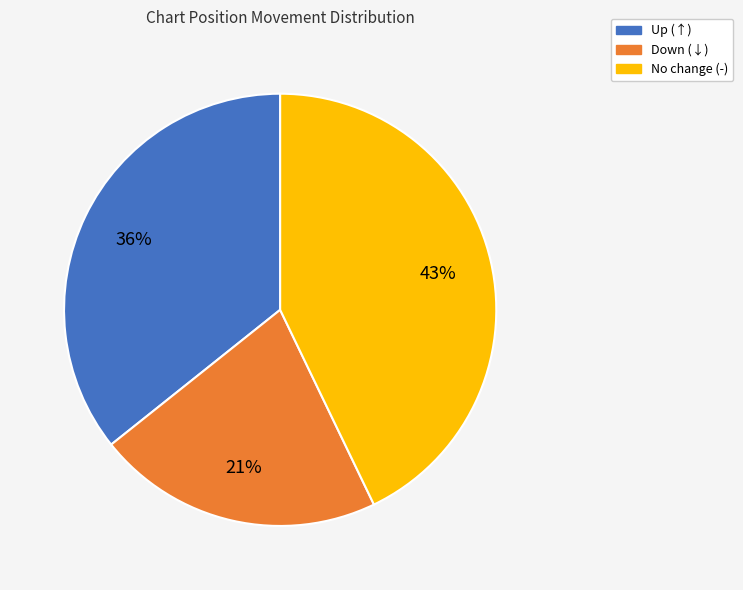

Is there any slice that represents more than half of the pie?

No